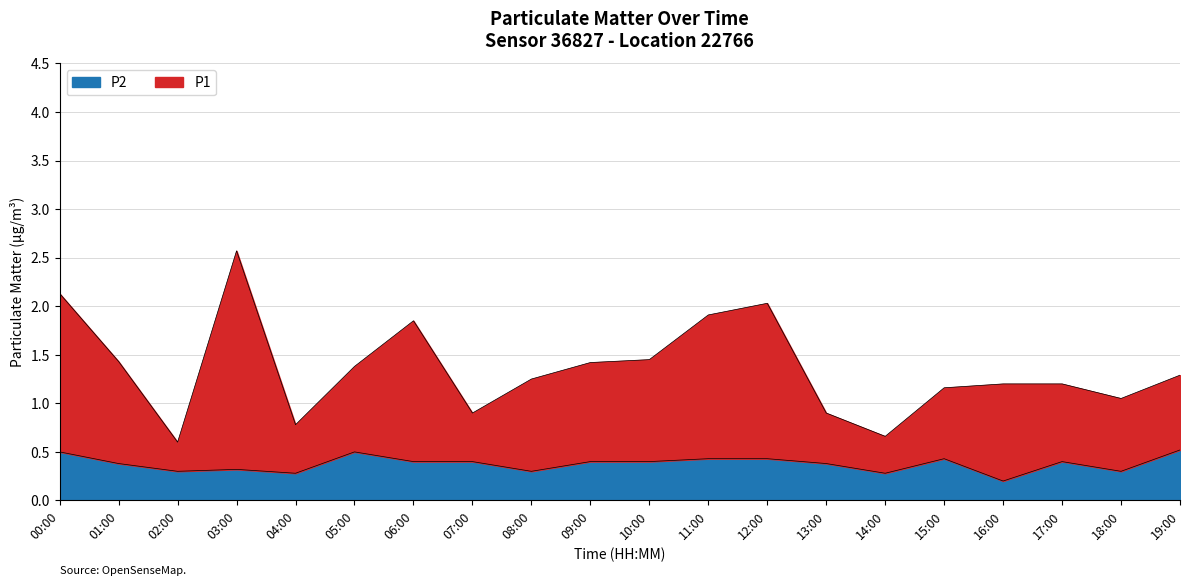

True or false: P2 and P1 cross at least once.

False